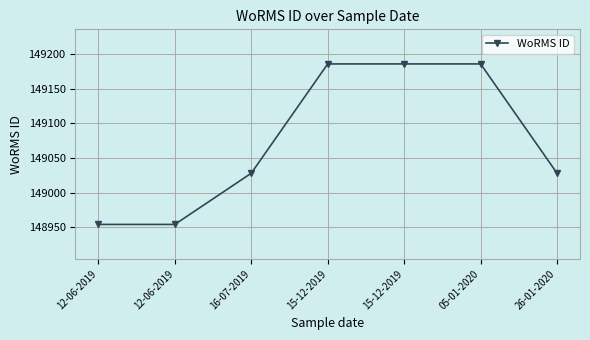

How many lines are shown in the chart?

1